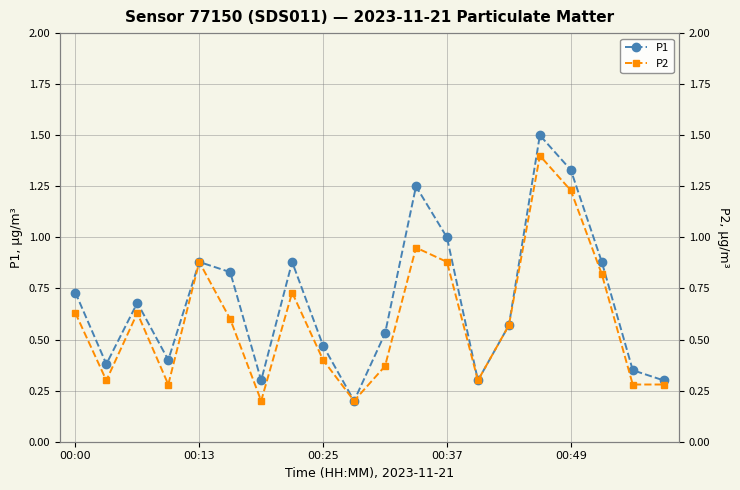

Does the chart have visible grid lines?

Yes